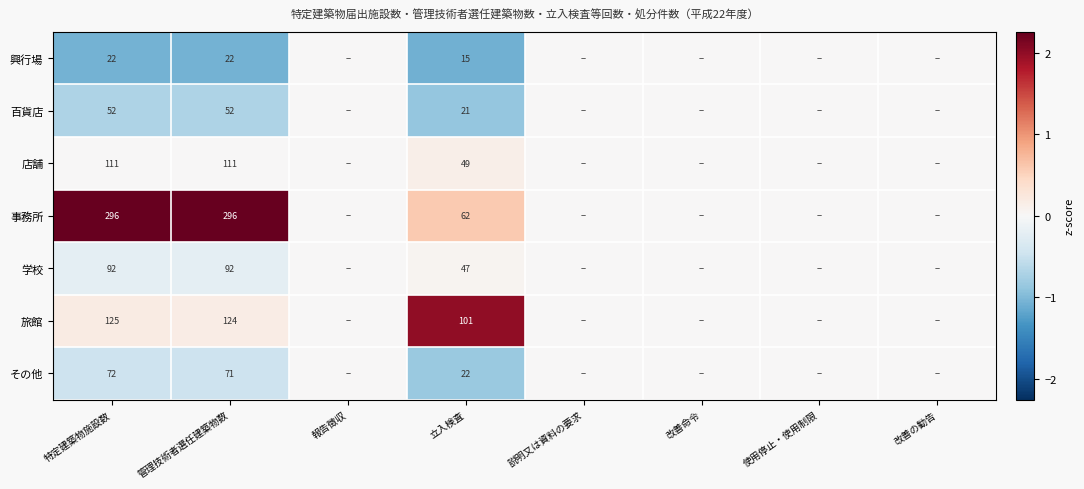

Is it true that 百貨店 equals 31 at 管理技術者選任建築物数?

False